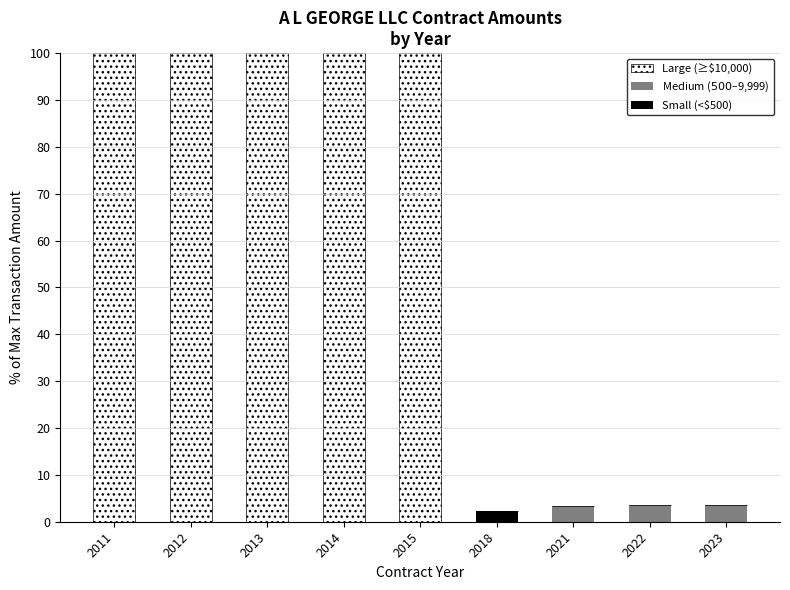

Reading left to right, transcribe the values for Small (<$500).

2011=0.0	2012=0.0	2013=0.0	2014=0.0	2015=0.0	2018=2.3	2021=0.0	2022=0.0	2023=0.0